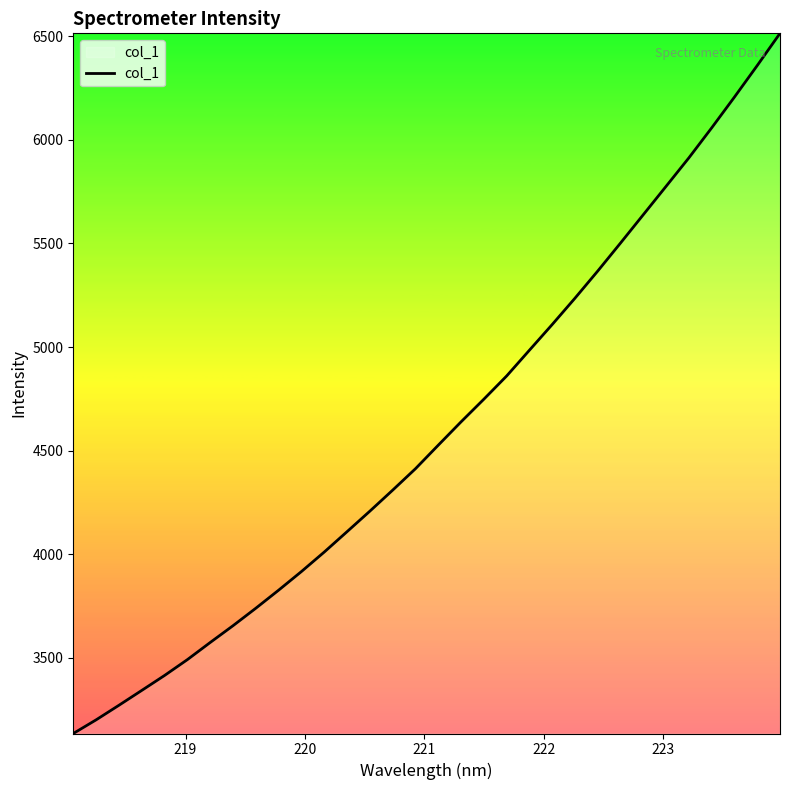

What is the greatest value displayed?

6513.7